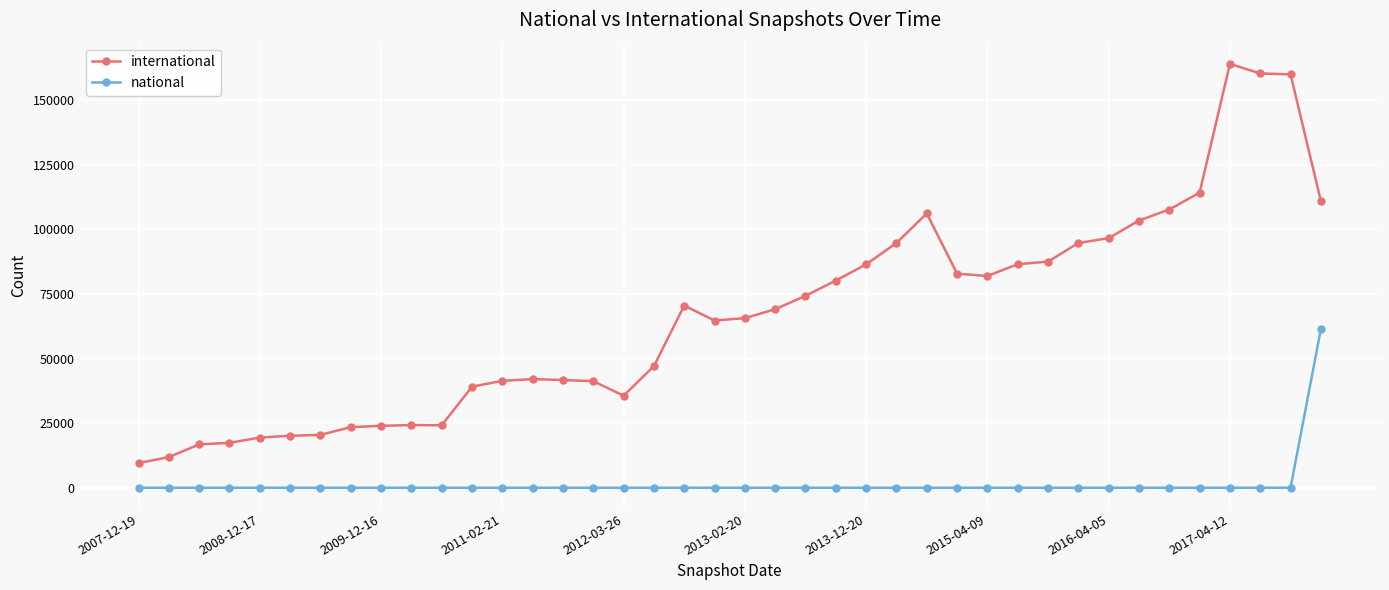

In international, how many points are lower than both neighbors (excluding endpoints)?

4